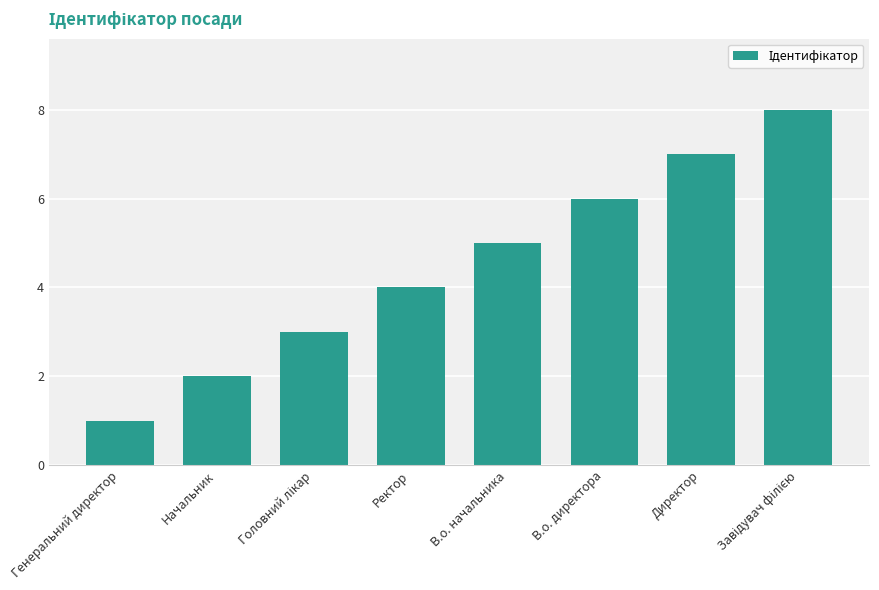

What is the difference between the maximum and minimum values?

7